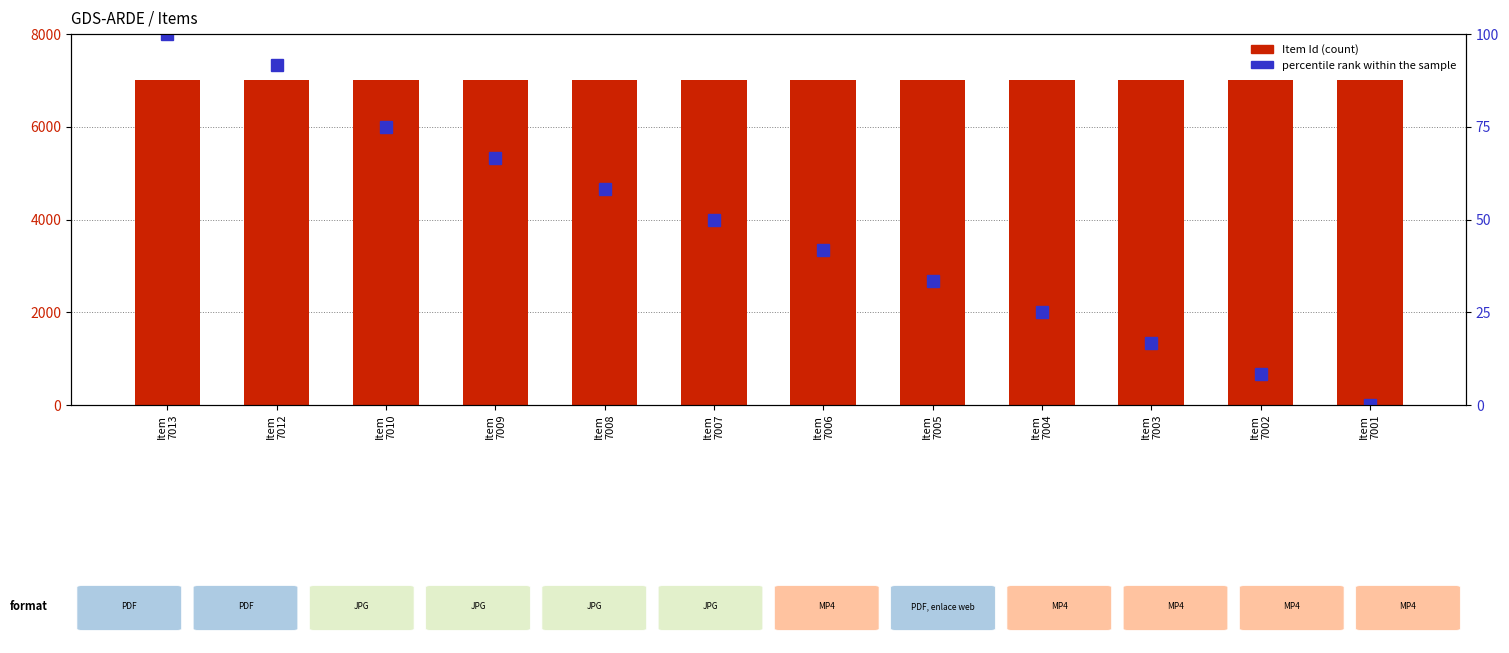

List the series in order of their peak value, lowest first.

percentile rank within the sample, Item Id